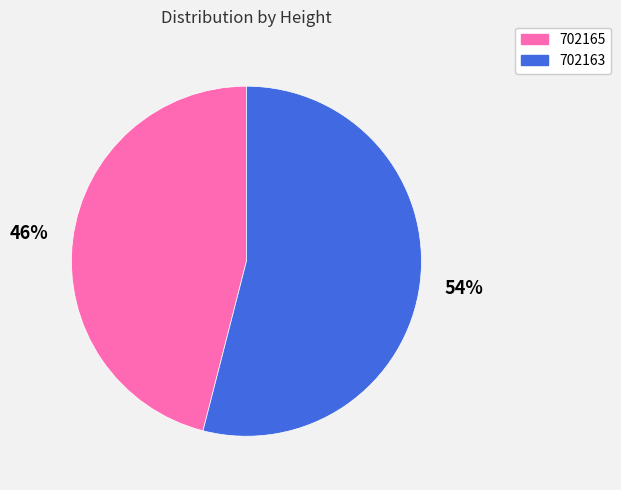

What is the majority slice?

702163